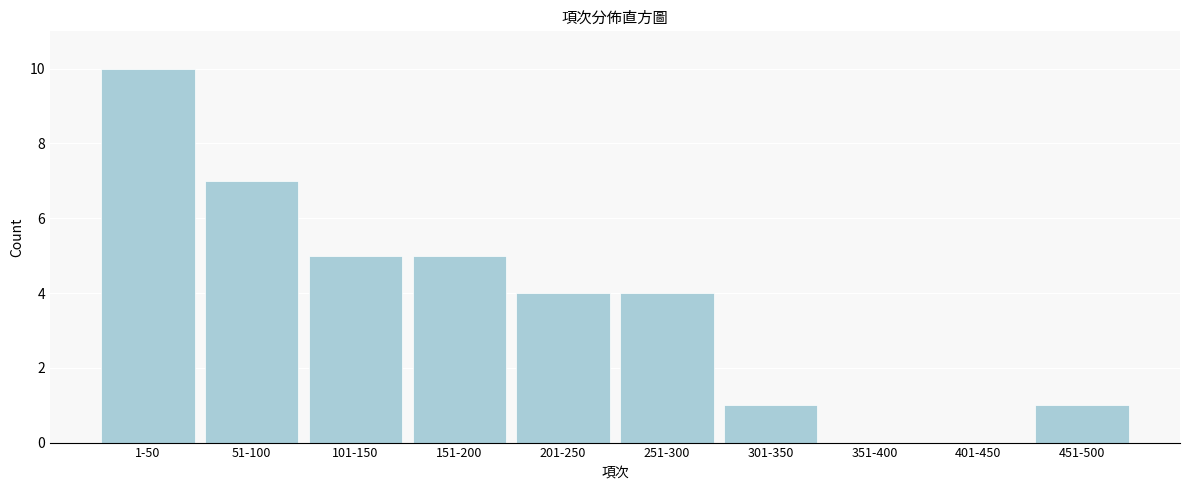

Reading left to right, extract all data points from this chart.

1-50=10	51-100=7	101-150=5	151-200=5	201-250=4	251-300=4	301-350=1	351-400=0	401-450=0	451-500=1